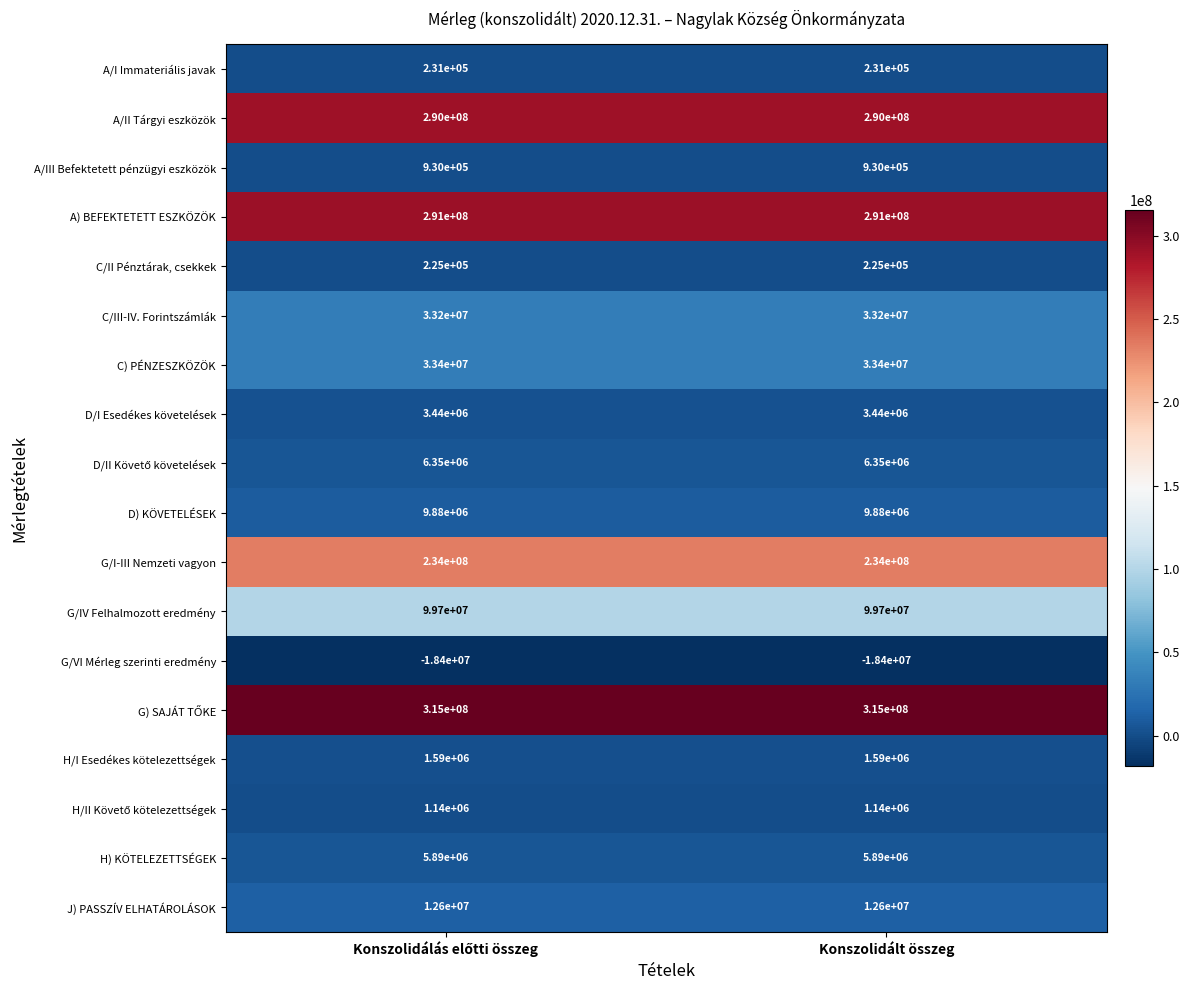

What is the average value of the C/III-IV. Forintszámlák series?

33200000